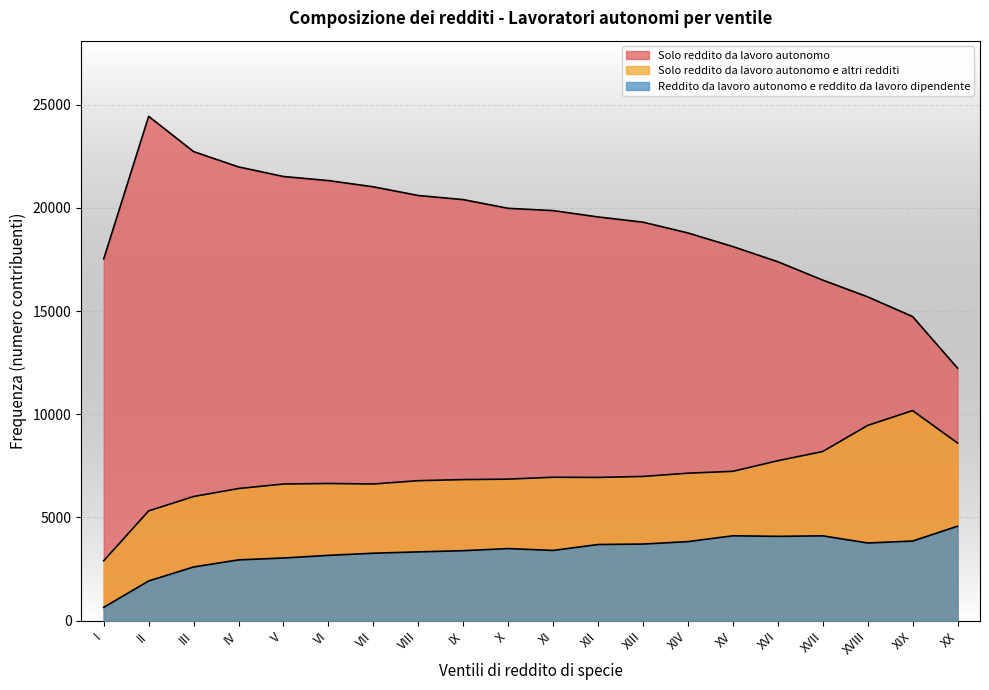

At which category does the chart reach its minimum across all series?

I